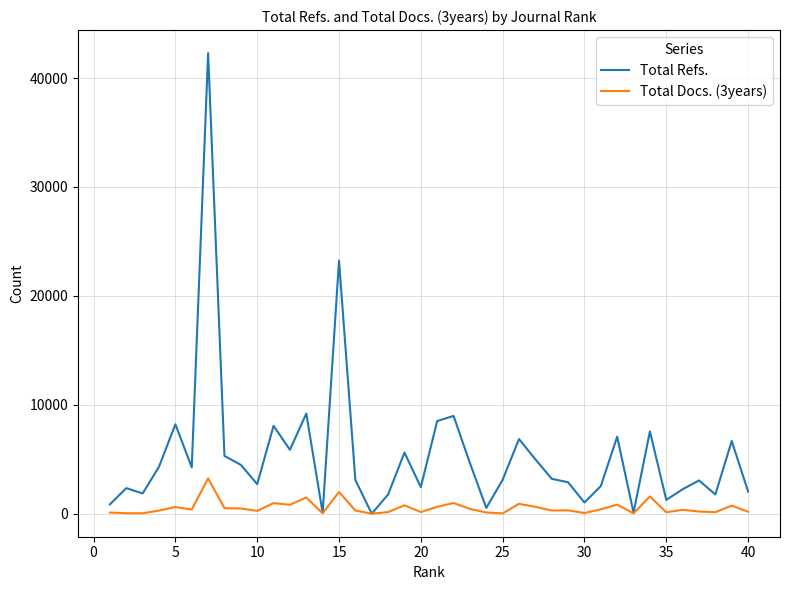

Rank the series by their average value, from lowest to highest.

Total Docs. (3years), Total Refs.